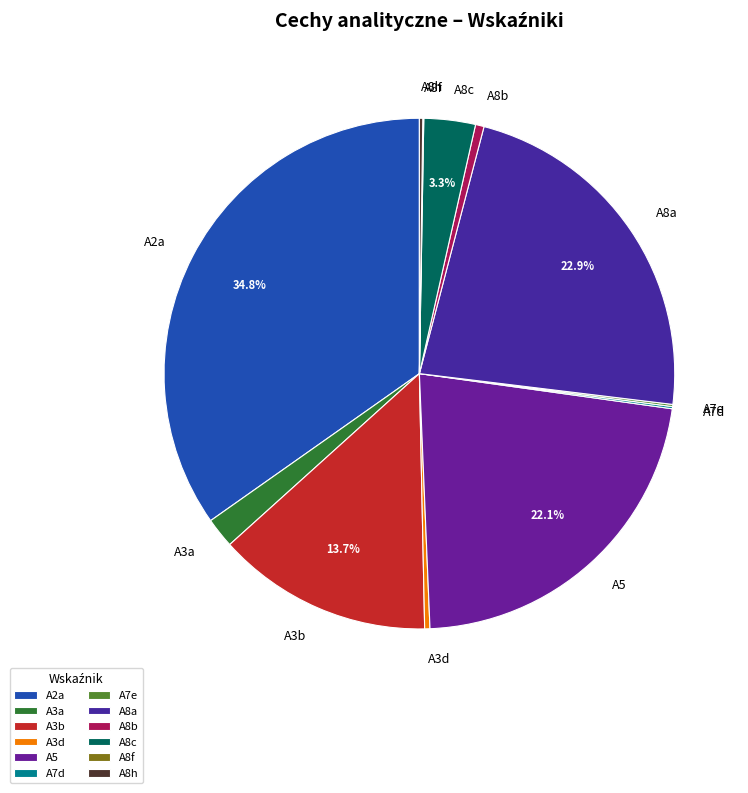

Which slice is the largest?

A2a